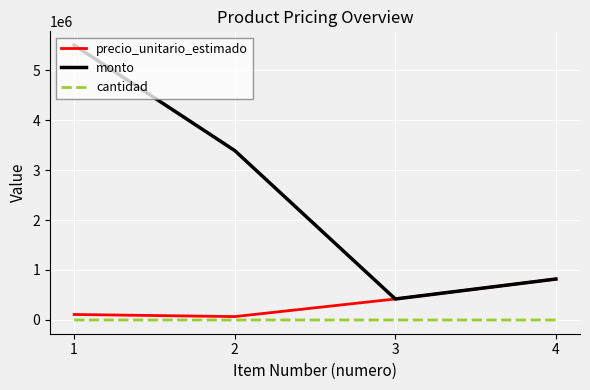

True or false: cantidad and monto intersect in this chart.

False